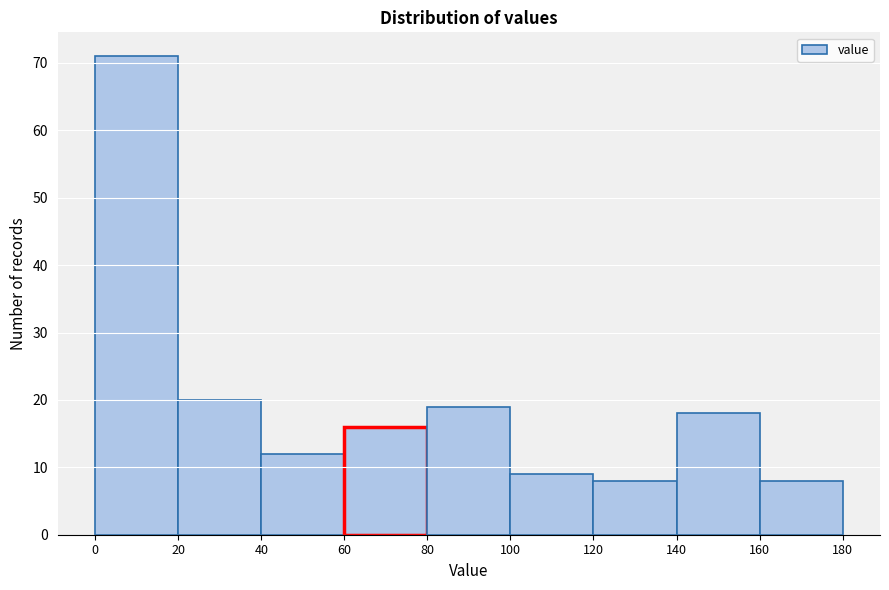

Reading left to right, transcribe this chart: for each bar, give the range it covers on the x-axis and its height. The values are not printed on the chart, so give them approximately, as read against the axis.

0 to 20: 71
20 to 40: 20
40 to 60: 12
60 to 80: 16
80 to 100: 19
100 to 120: 9
120 to 140: 8
140 to 160: 18
160 to 180: 8